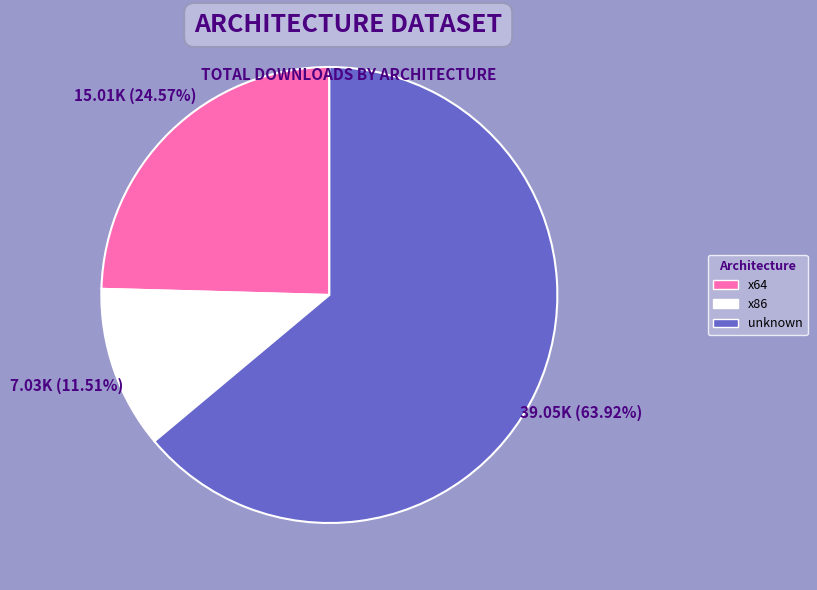

Is there a majority slice in this chart?

Yes